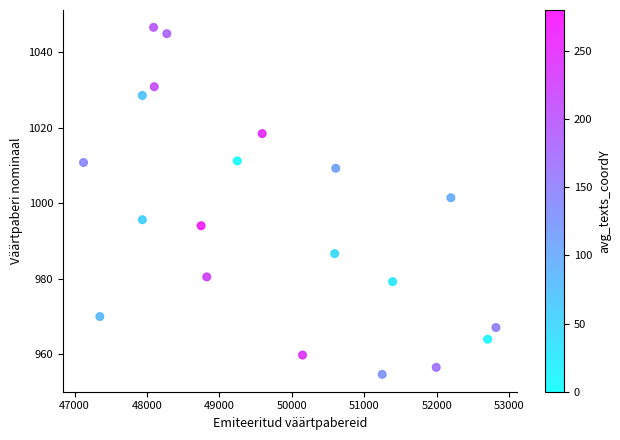

What Y value in the scatter plot is closest to 1000?

1001.4